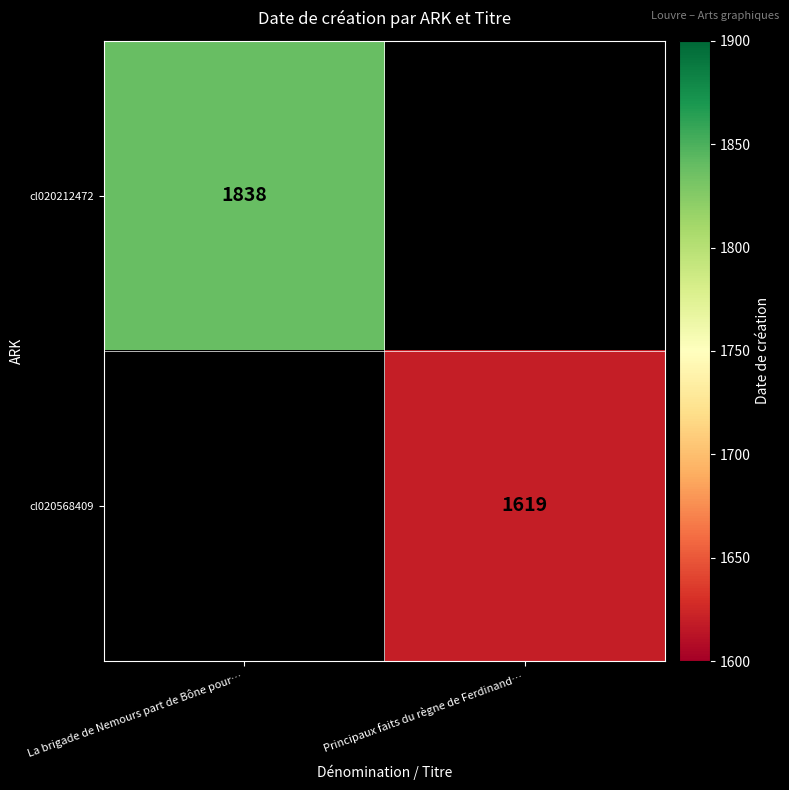

Is it true that cl020212472 equals 1838 at La brigade de Nemours part de Bône pour…?

True